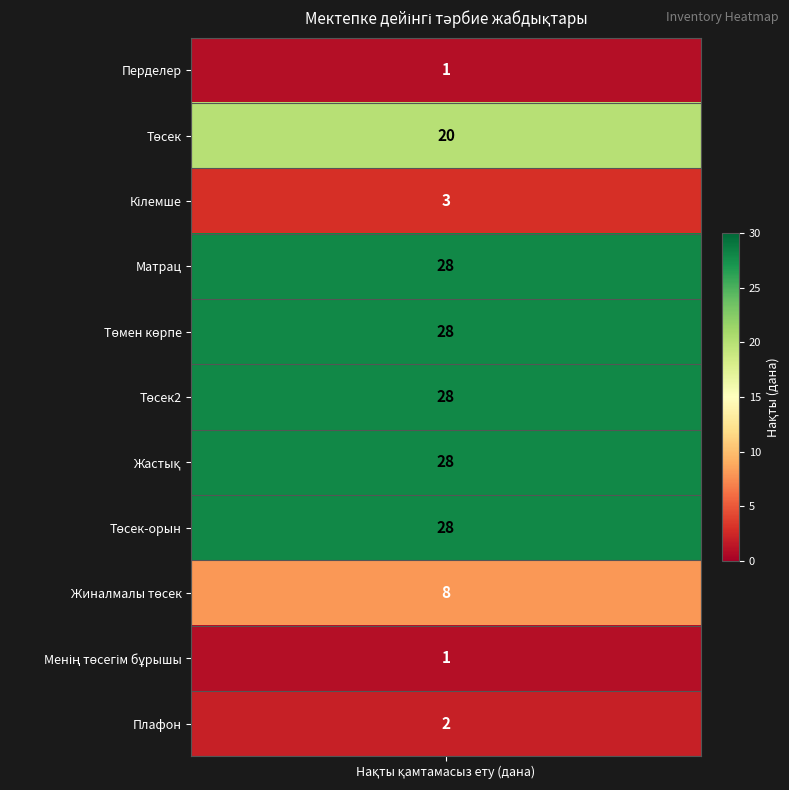

What is the sum of the values at 9 and 7?

29